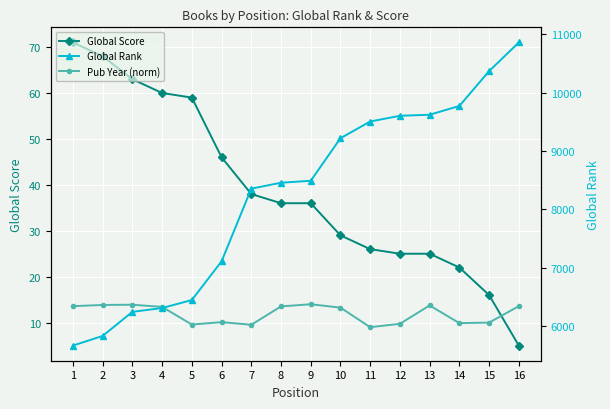

What is the value of the Pub Year (norm) point at the 13th from the left?

13.7